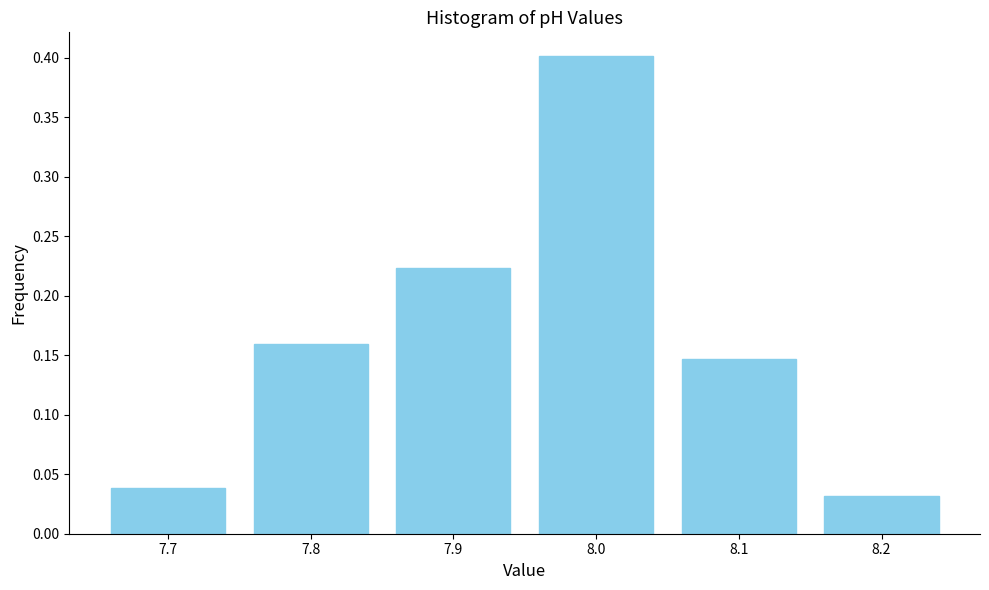

True or false: the data shows 0.2 at 8.1.

False